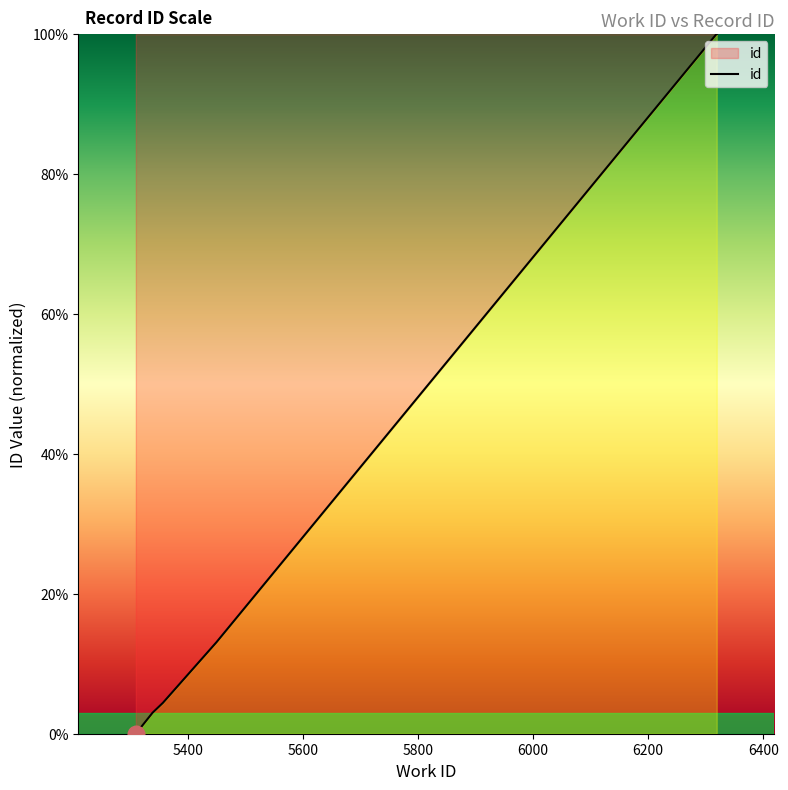

What is the difference between the second highest and second lowest values?

97.0